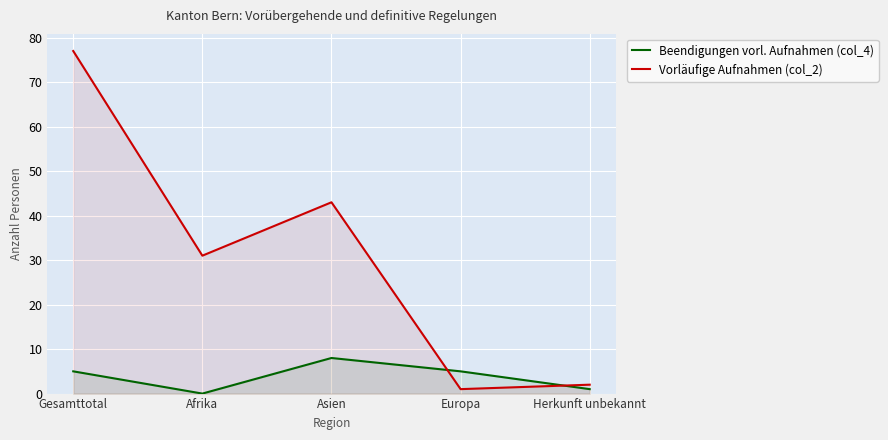

Where is Beendigungen vorl. Aufnahmen (col_4) nearest to the value 4?

Gesamttotal